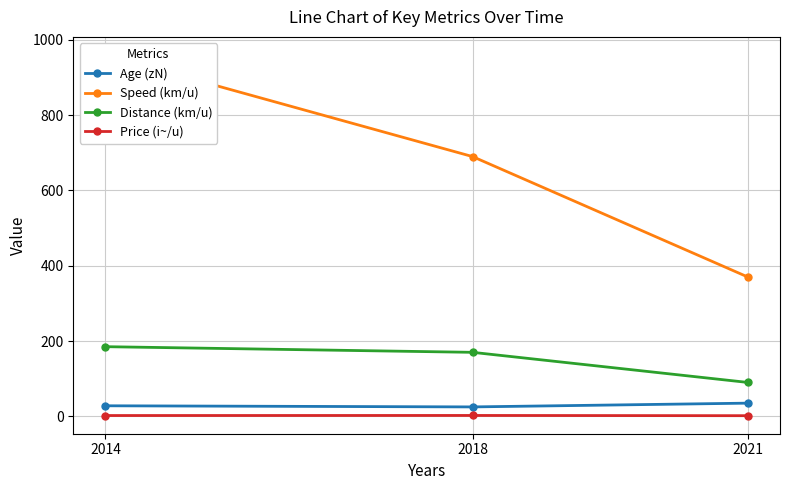

What is the sum of all Distance (km/u) values?

445.0